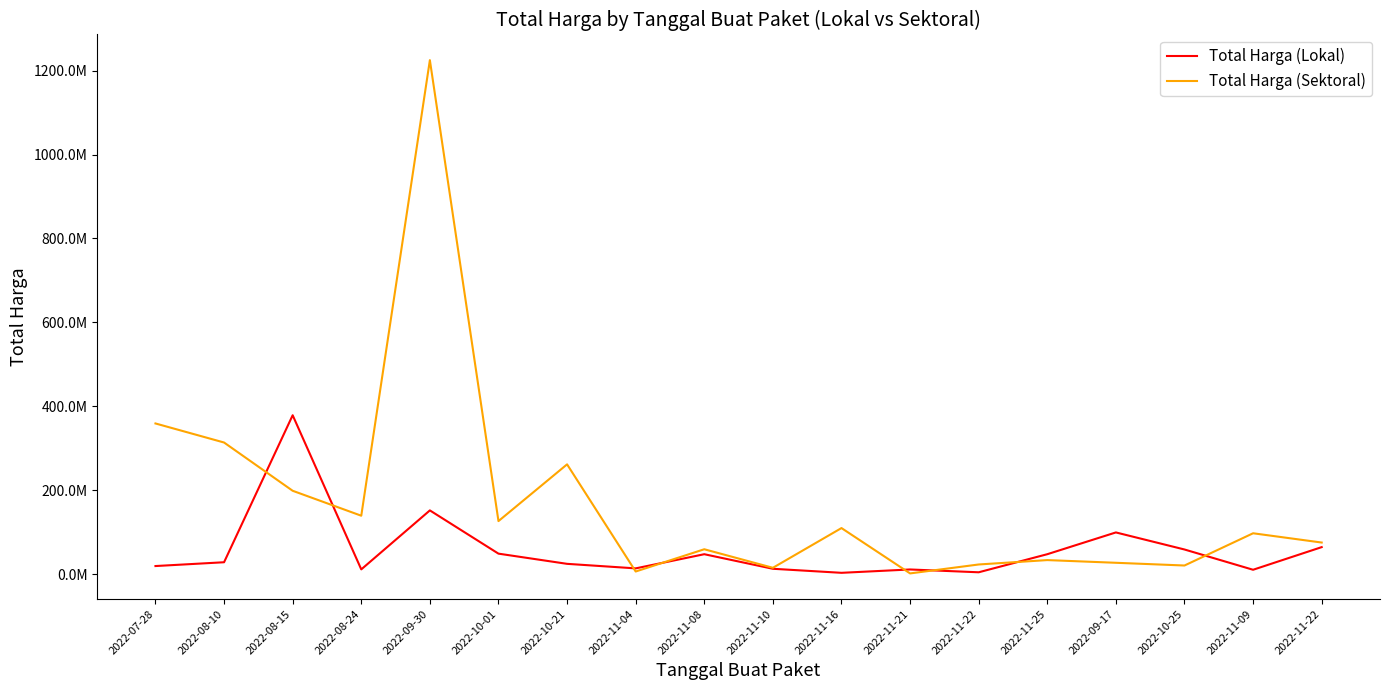

Is this an area chart (filled region under the line)?

No